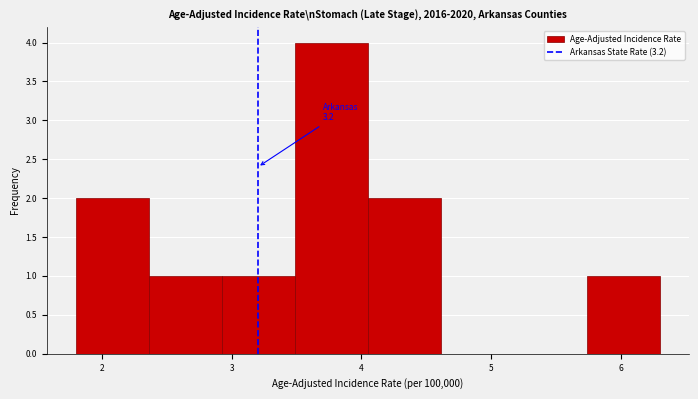

Which range on the x-axis has the tallest bar?

3.5 to 4.1